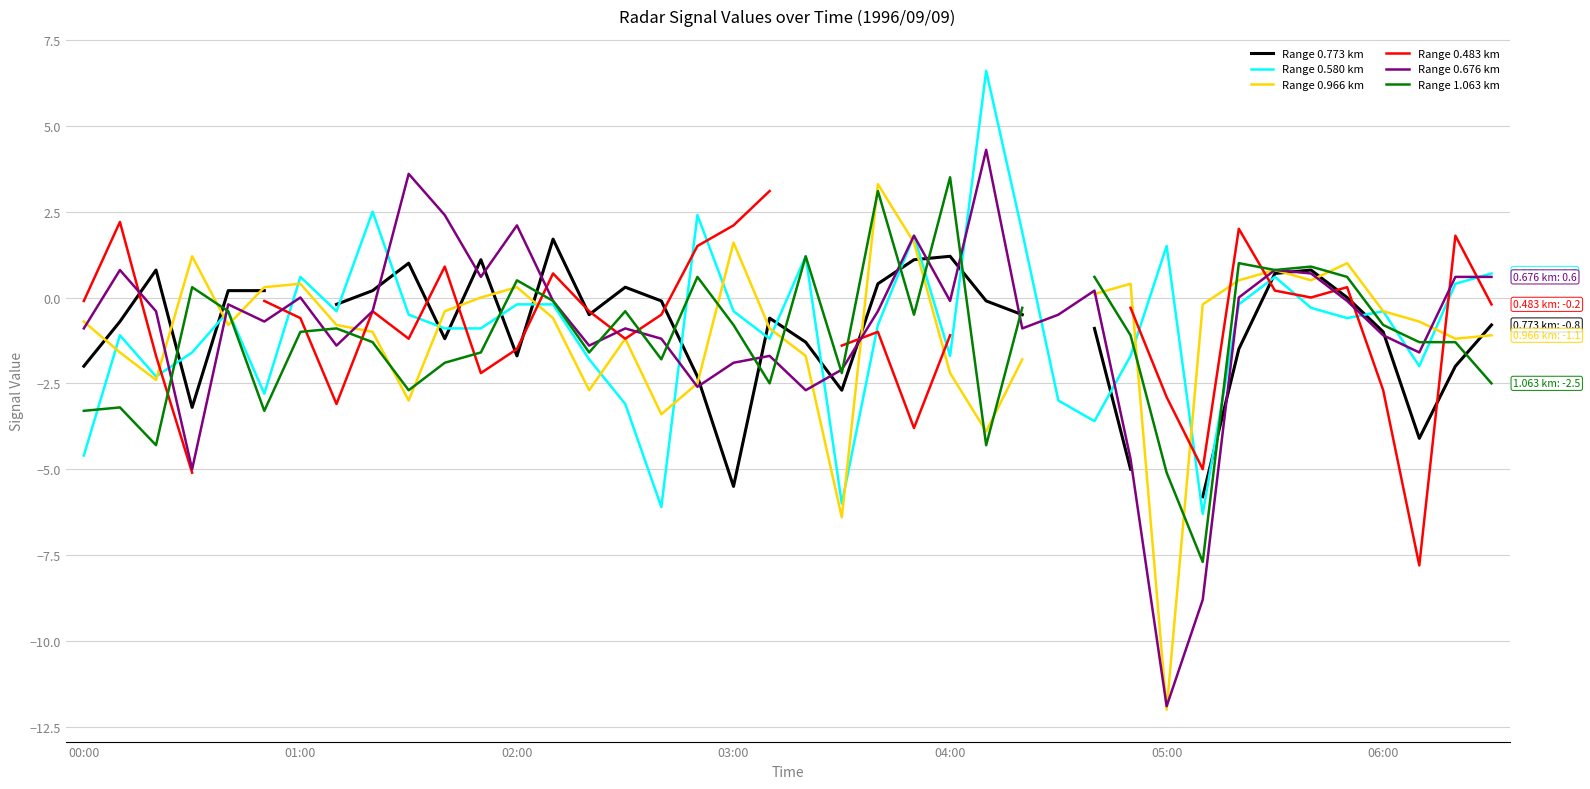

The value of Range 1.063 km at 7 is -0.6. True or false?

False